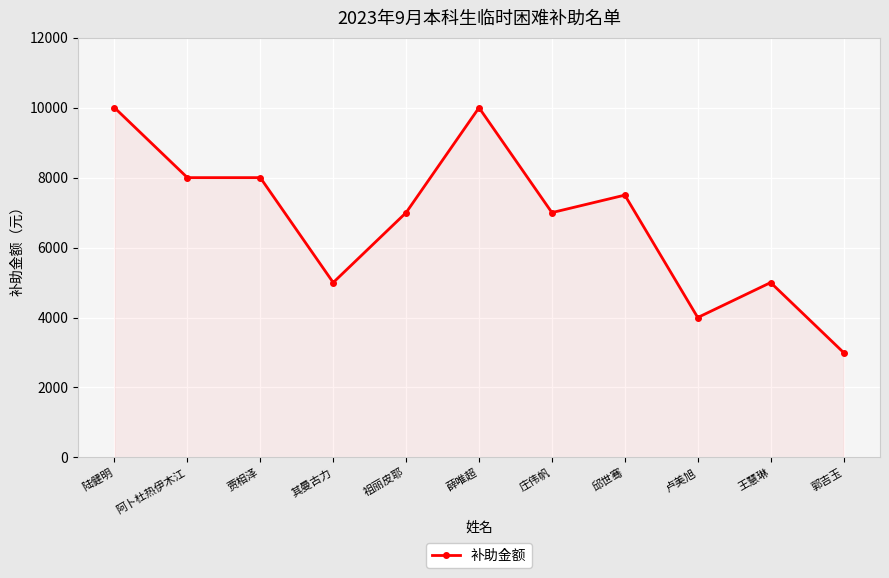

How many lines are shown in the chart?

1